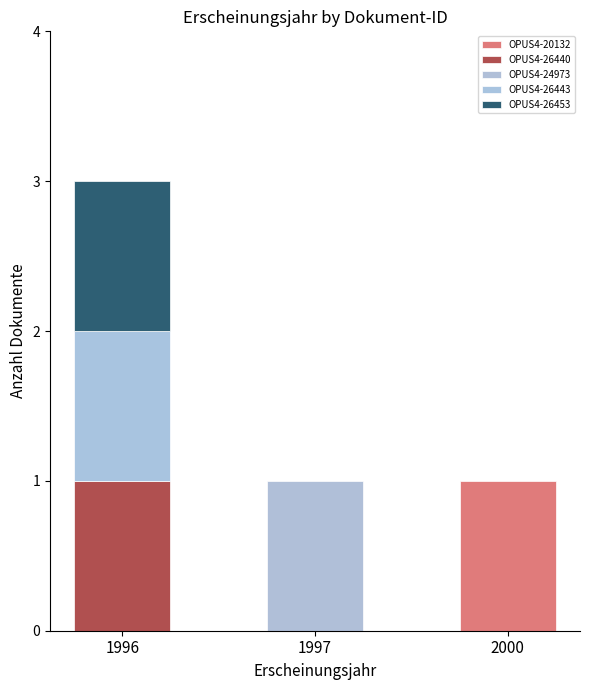

What is the value of the OPUS4-24973 bar at the 2nd from the left?

1